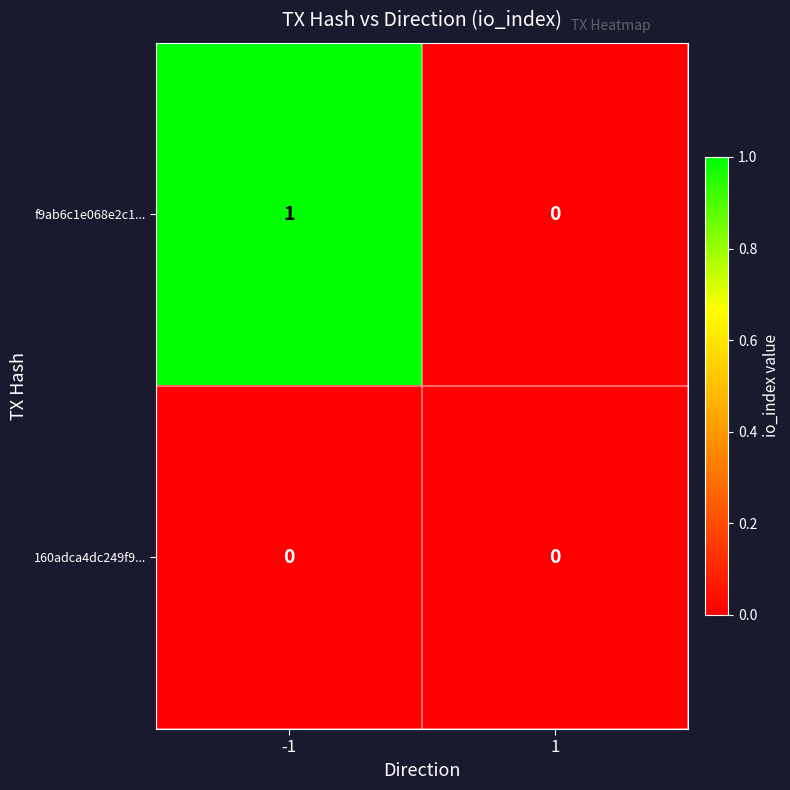

The 160adca4dc249f9... series shows 0 at -1. True or false?

True